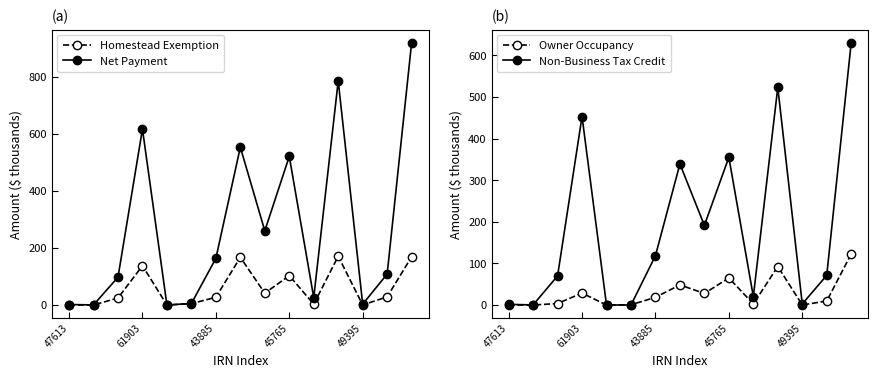

What is the value of the Non-Business Tax Credit point at the 5th from the left?

0.2